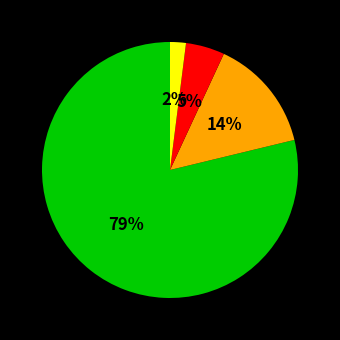

Is there a majority slice in this chart?

Yes